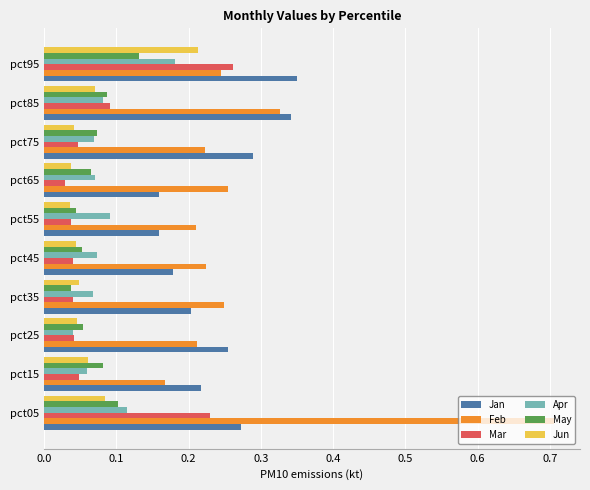

Which series changed the most between pct45 and pct95?

Mar